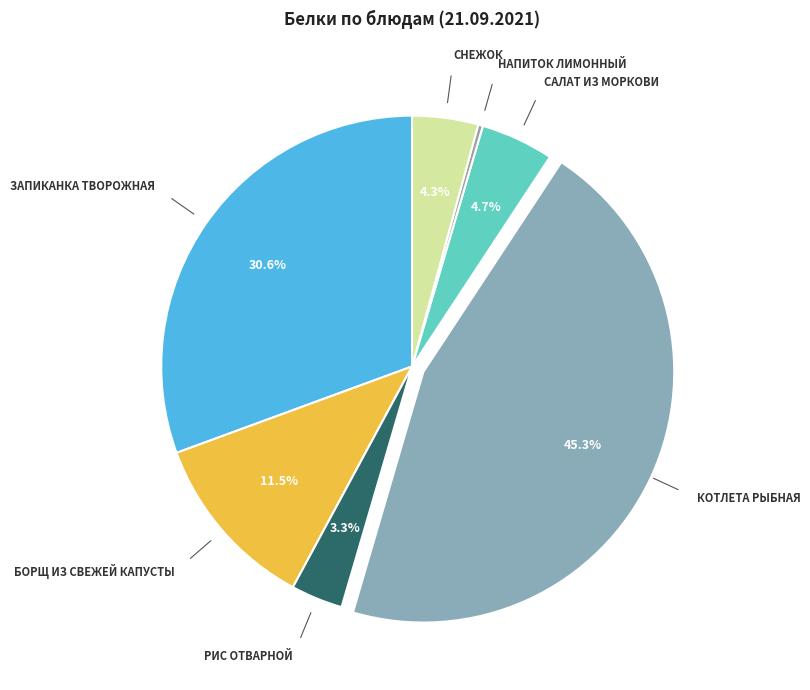

How many slices are in this pie chart?

7